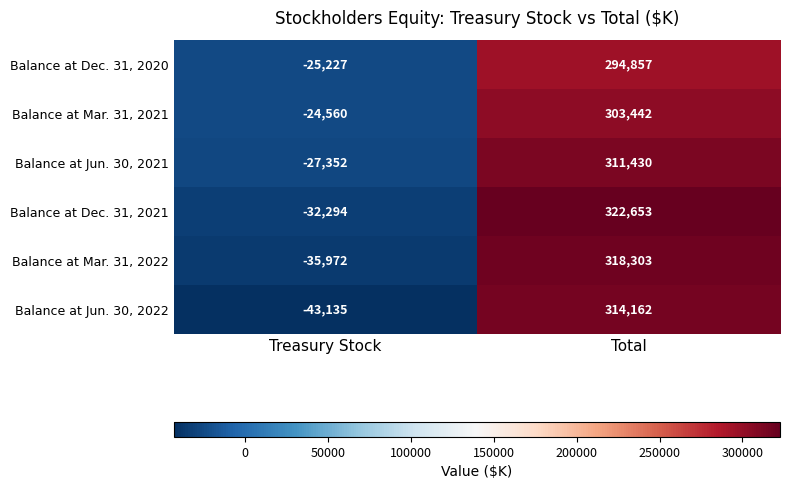

What is the spread (max minus min) of values at Total?

27796